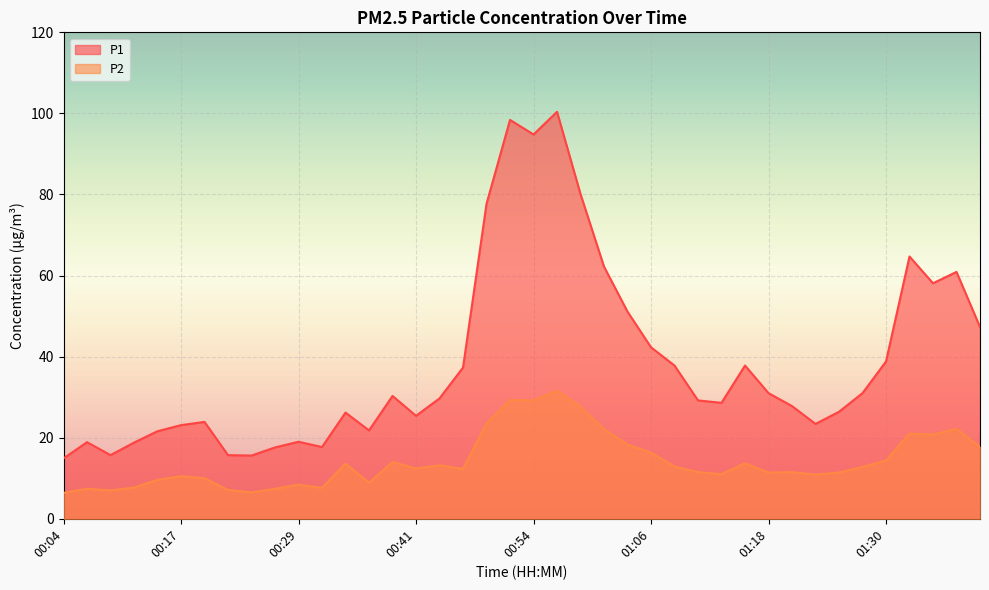

Reading right to left, extract all data points from this chart.

P1: 47.3	60.9	58.1	64.7	38.8	31.0	26.4	23.4	27.8	31.0	37.8	28.6	29.2	37.8	42.3	51.1	62.2	80.1	100.4	94.8	98.4	77.7	37.3	29.7	25.4	30.3	21.8	26.2	17.7	19.0	17.6	15.6	15.7	23.9	23.1	21.6	18.8	15.7	18.9	14.9
P2: 17.7	22.2	20.8	21.0	14.4	12.8	11.4	10.9	11.5	11.4	13.7	11.0	11.5	12.9	16.3	18.3	22.1	27.6	31.6	29.2	29.3	23.5	12.3	13.2	12.4	14.0	8.9	13.6	7.6	8.4	7.4	6.5	7.1	10.0	10.5	9.6	7.7	7.0	7.4	6.4